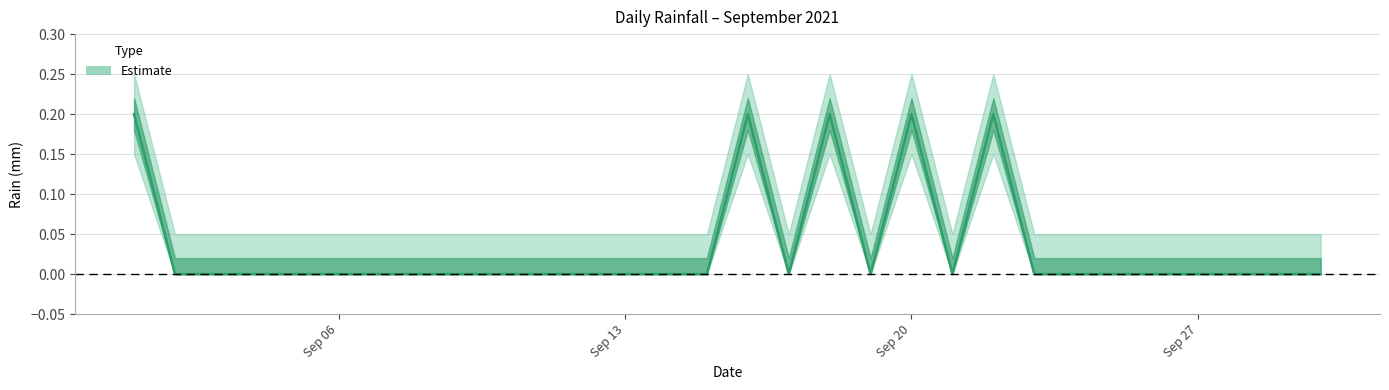

Reading right to left, what are all the values shown in this chart?

0.0	0.0	0.0	0.0	0.0	0.0	0.0	0.0	0.2	0.0	0.2	0.0	0.2	0.0	0.2	0.0	0.0	0.0	0.0	0.0	0.0	0.0	0.0	0.0	0.0	0.0	0.0	0.0	0.0	0.2